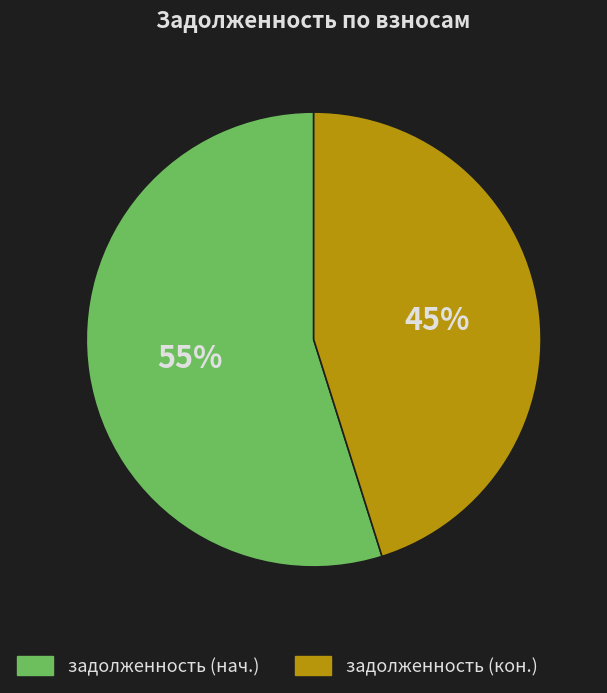

Rank the categories by value from lowest to highest.

задолженность (кон.), задолженность (нач.)